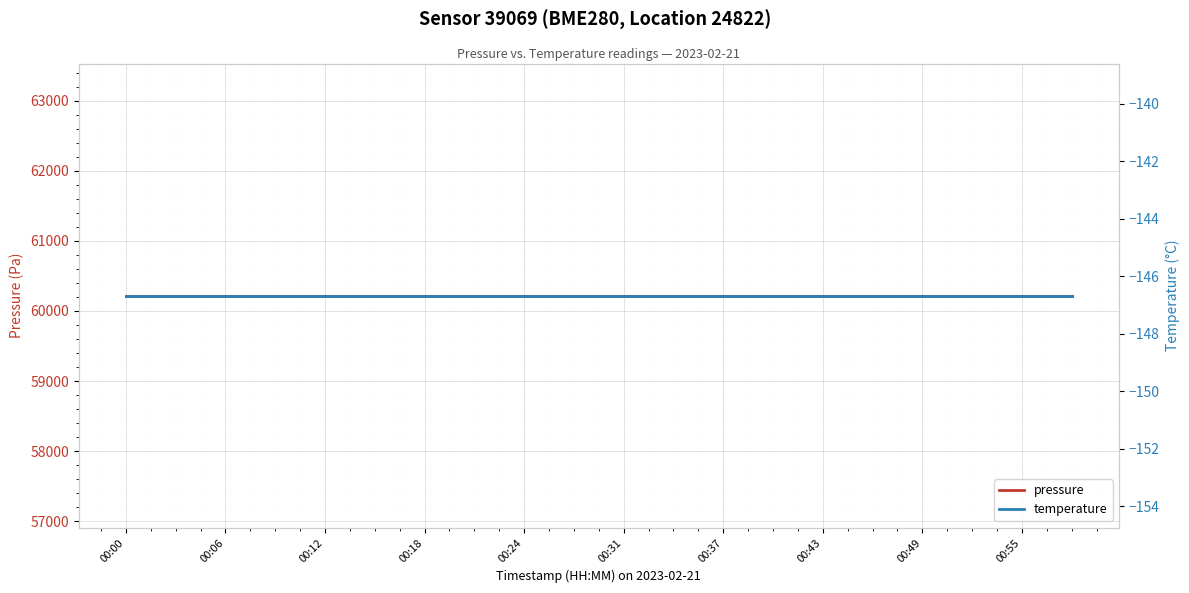

What is the sum of all temperature values?

-2933.6